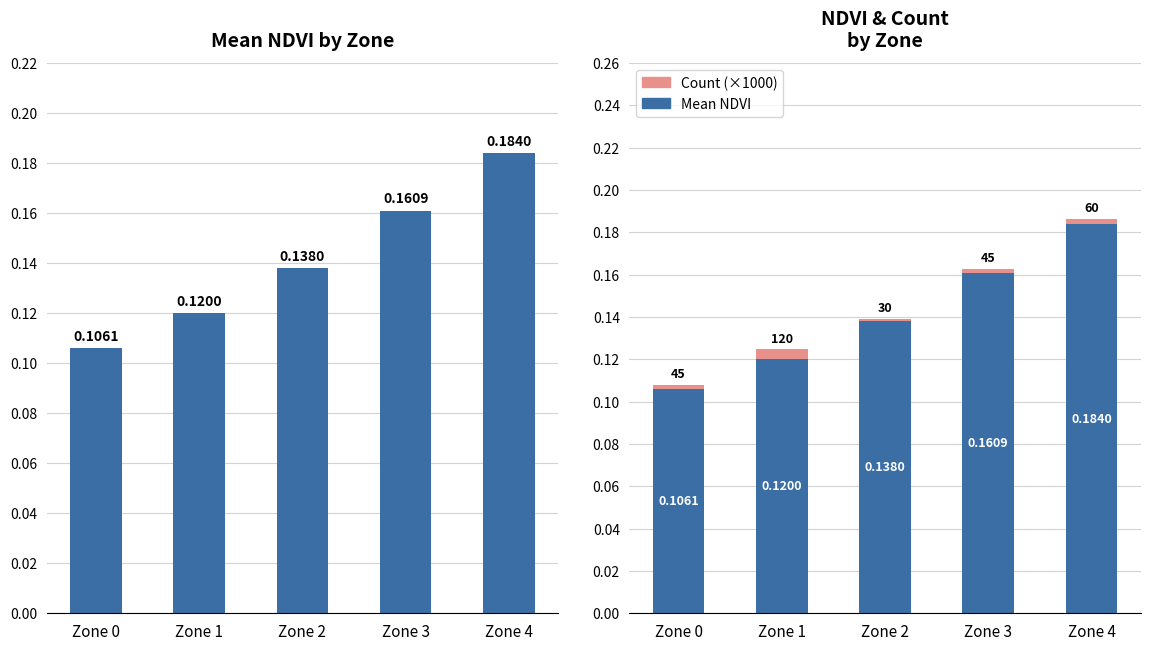

Rank the categories by Count (×1000) value from lowest to highest.

Zone 2, Zone 0, Zone 3, Zone 4, Zone 1